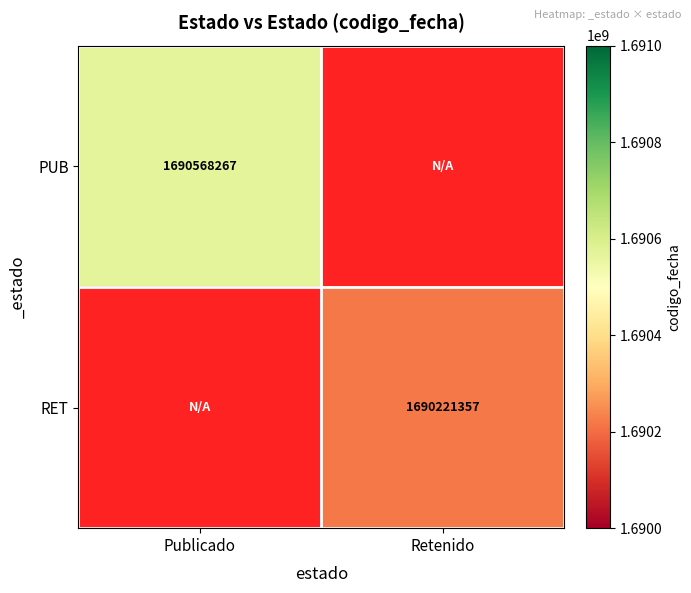

True or false: RET has a value of 1690221357 at Retenido.

True